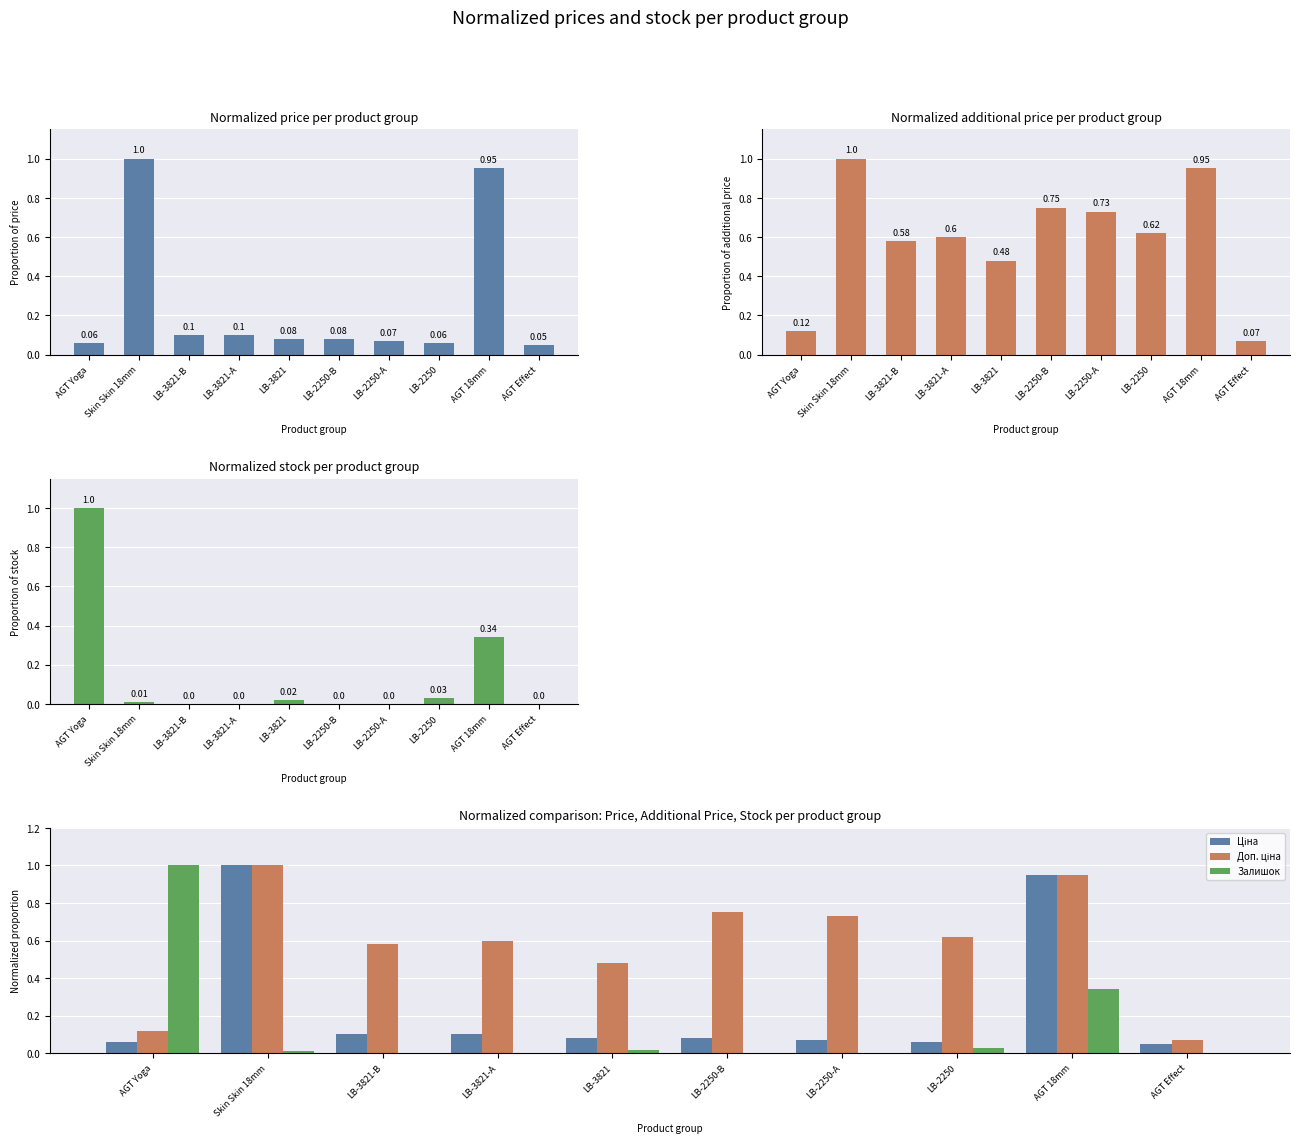

Rank the categories by Ціна value from highest to lowest.

Skin Skin 18mm, AGT 18mm, LB-3821-В, LB-3821-А, LB-3821, LB-2250-В, LB-2250-А, AGT Yoga, LB-2250, AGT Effect